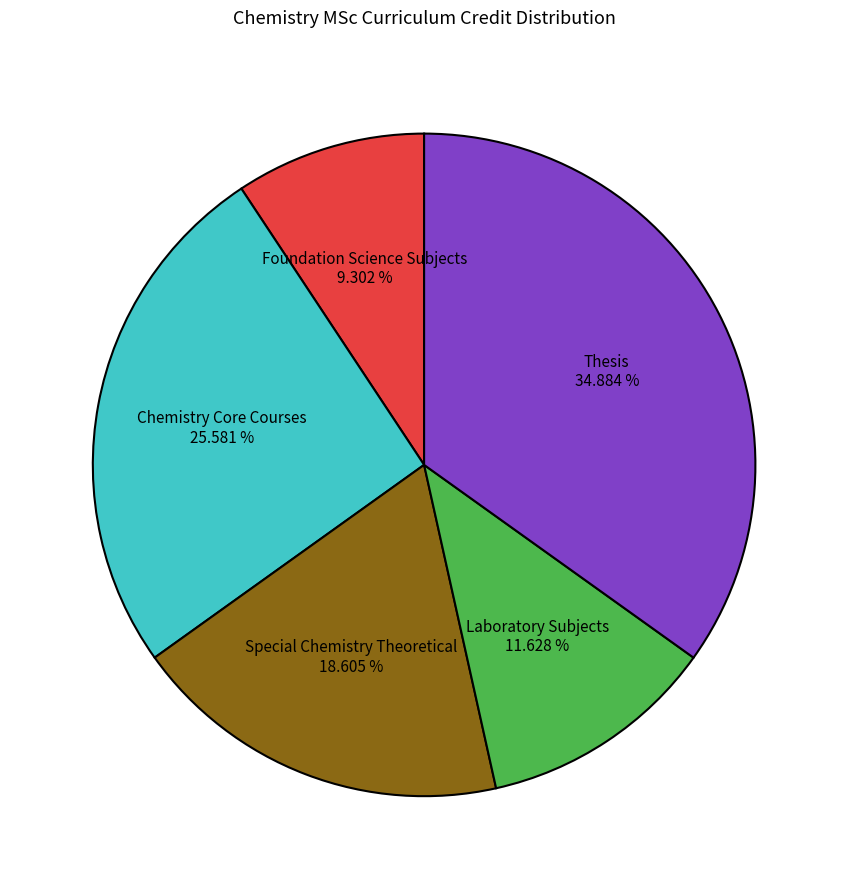

To the nearest percent, what percentage of the pie is Chemistry Core Courses?

26%